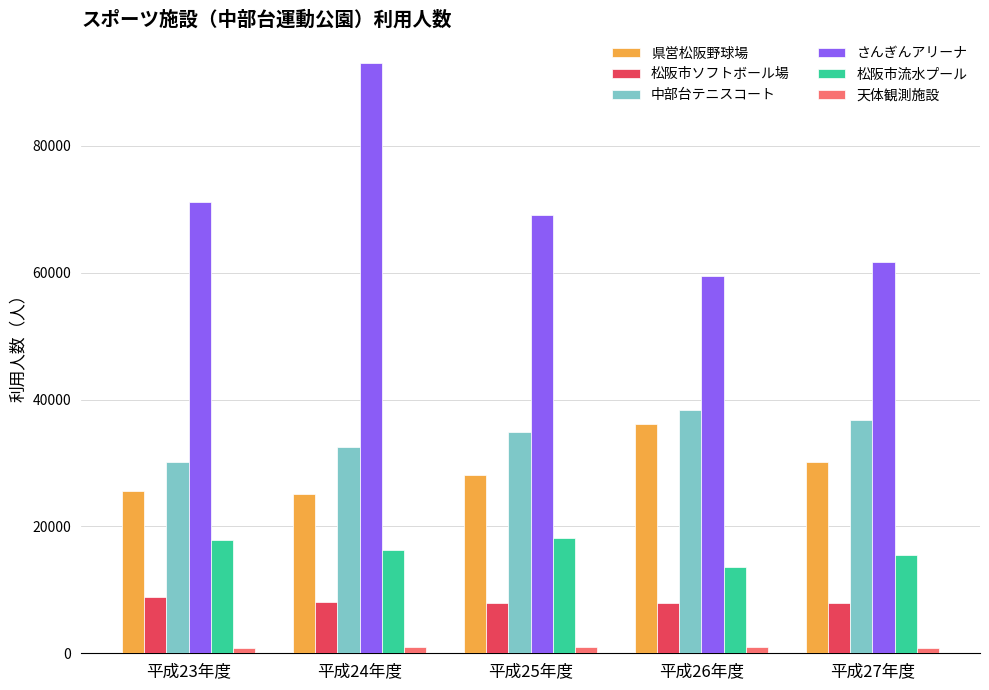

Which category has the lowest value in the さんぎんアリーナ series?

平成26年度